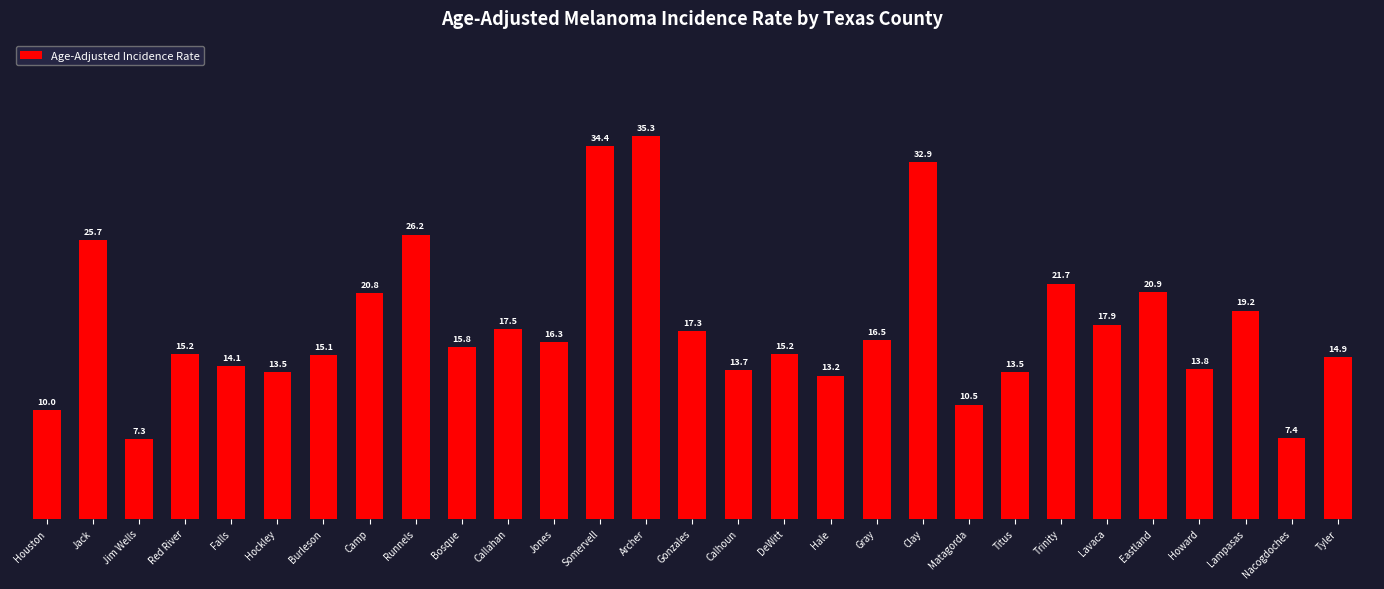

At which label does the data first exceed 15?

Jack